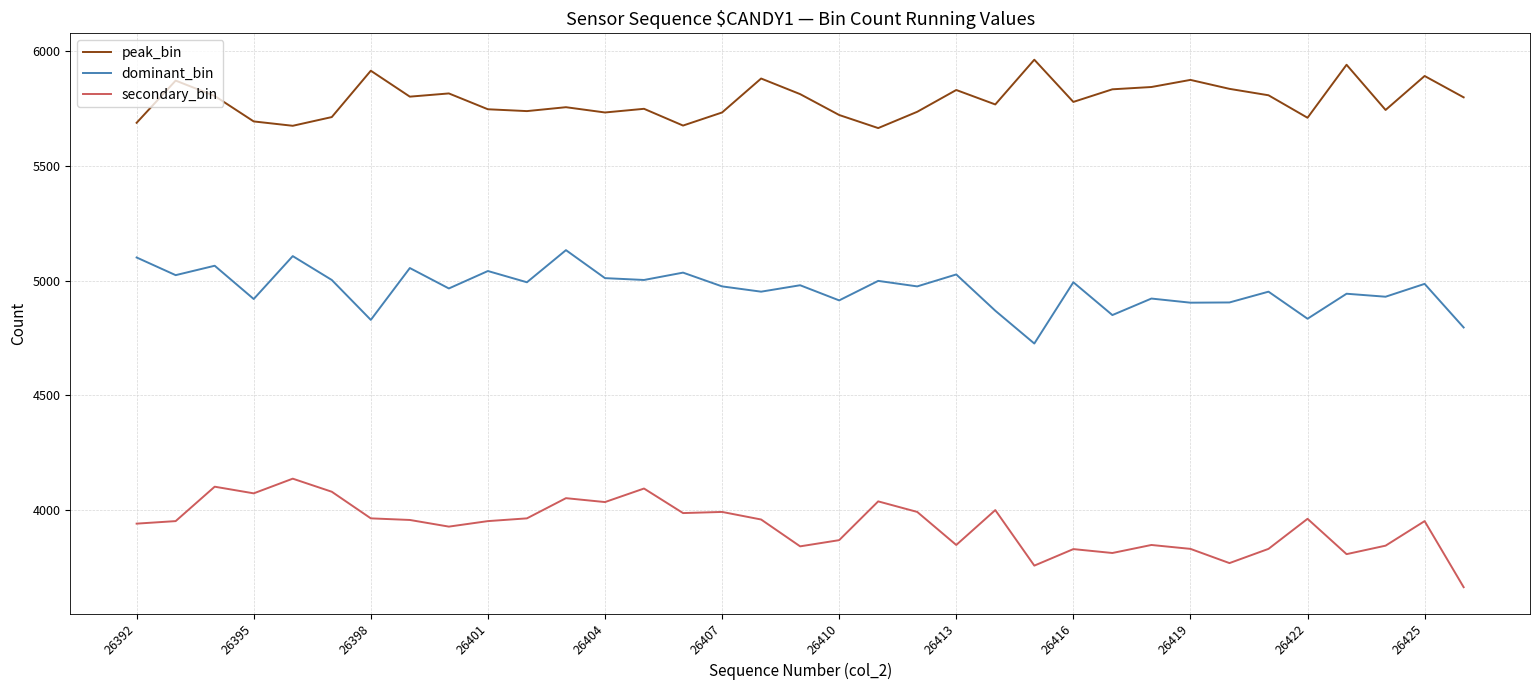

Which series has the largest total across all categories?

peak_bin